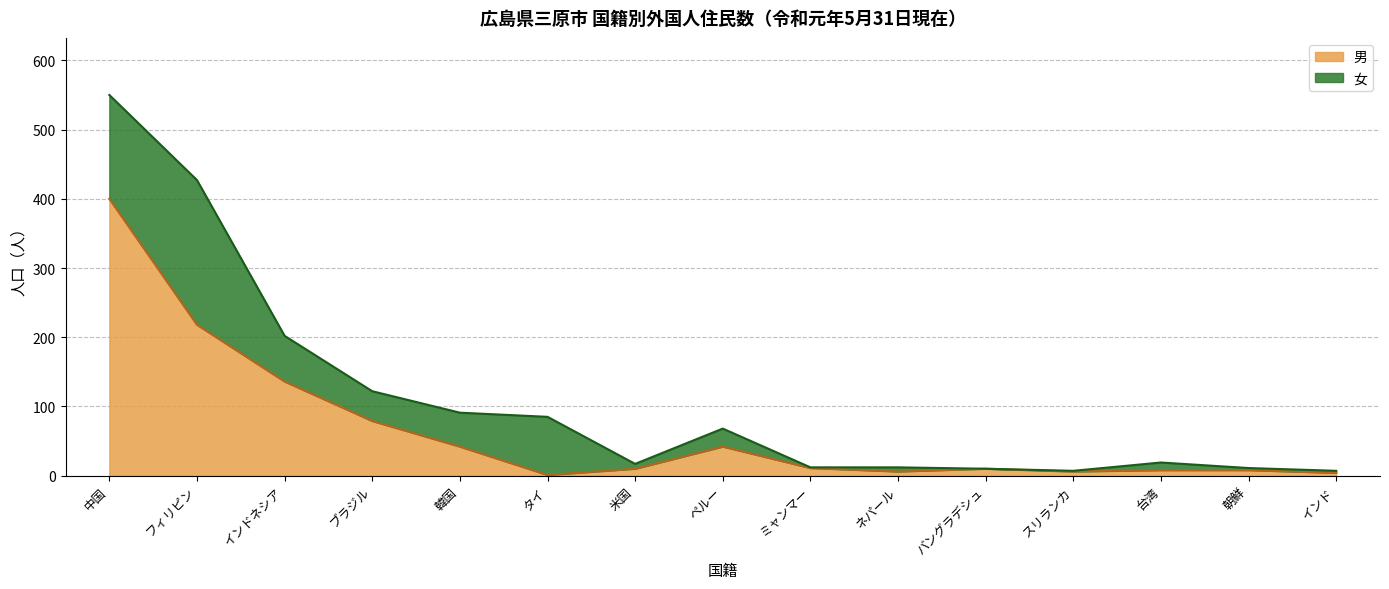

At which category is the sum across all series the highest?

中国